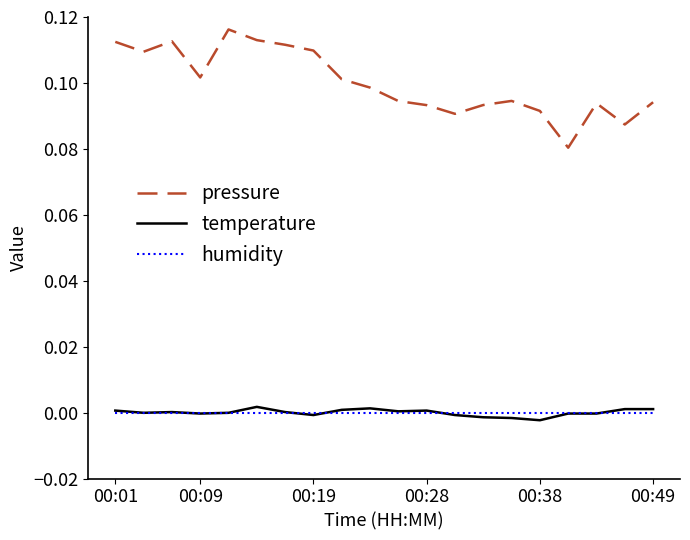

Which series has the largest total across all categories?

pressure